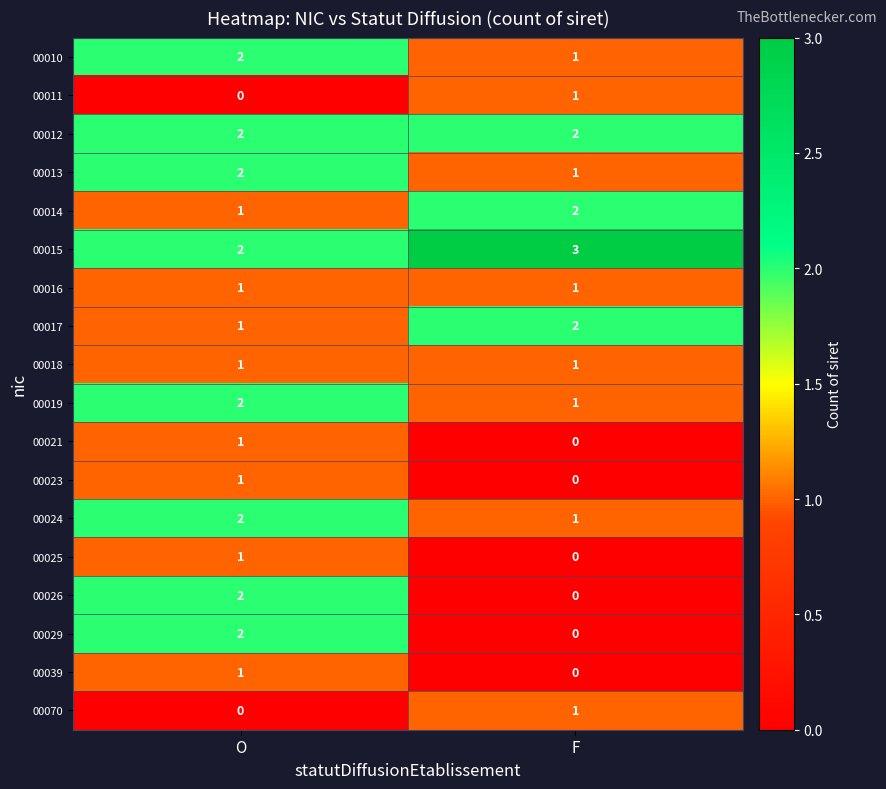

What is the sum of all 00017 values?

3